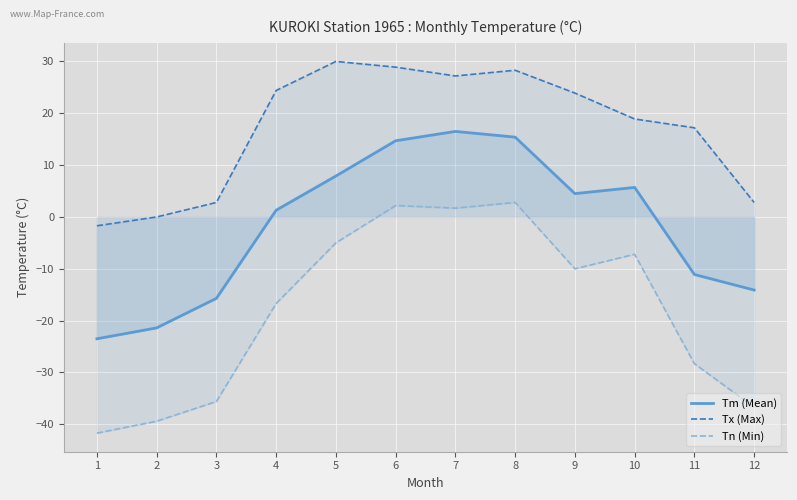

List the labels in order of Tm (Mean) value, smallest first.

1, 2, 3, 12, 11, 4, 9, 10, 5, 6, 8, 7